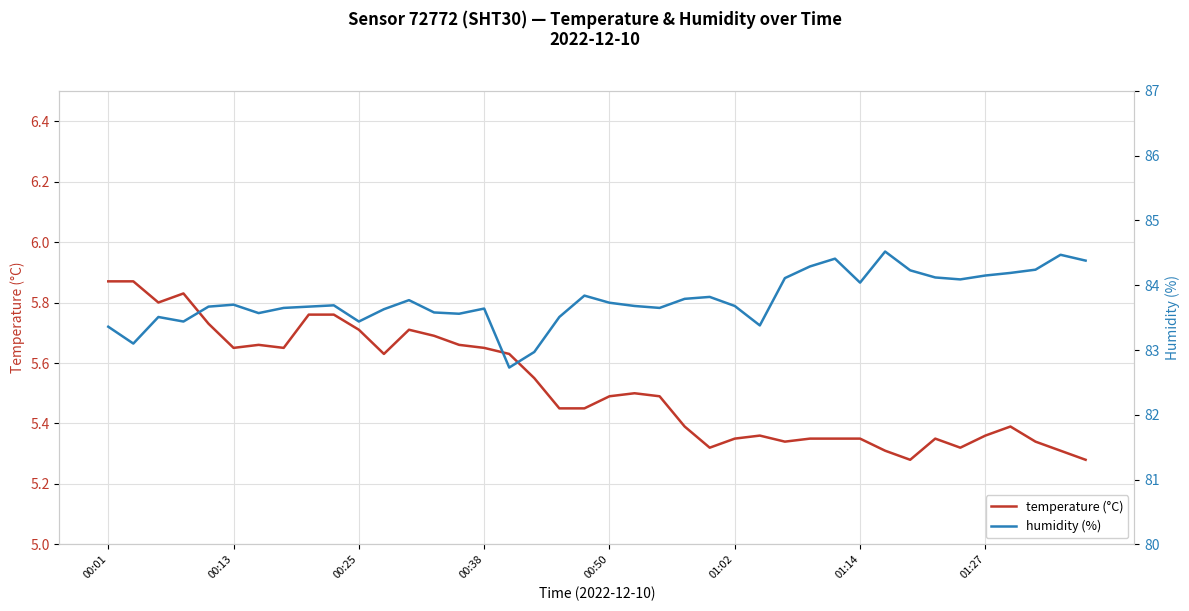

The humidity (%) series shows 83.4 at 26. True or false?

True